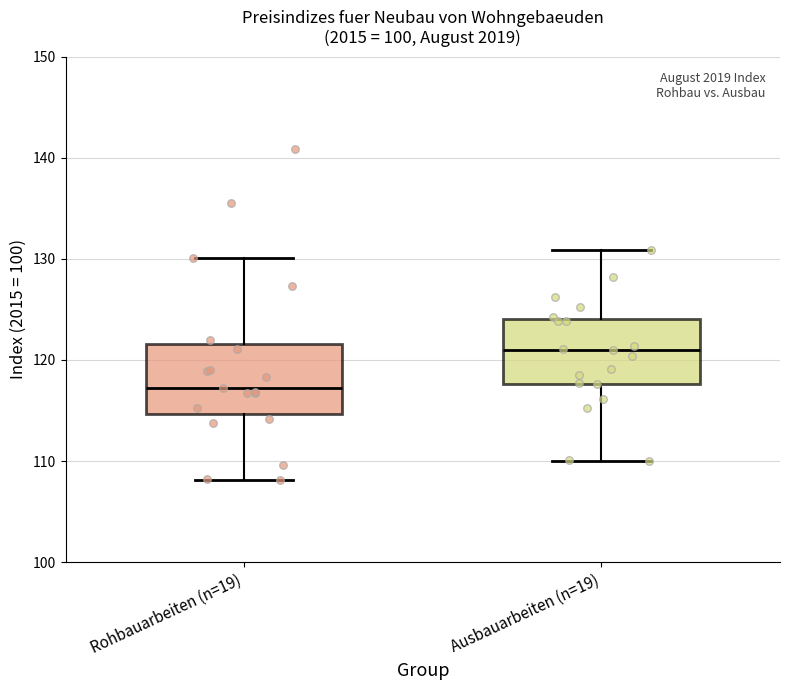

Reading left to right, read every box against the y-axis: the position of its median line, the range the box covers, and the ends of its whiskers. The values are not printed on the chart, so give them approximately, as read against the axis.

Rohbauarbeiten (n=19): median 117, box 115 to 122, whiskers 108 to 130
Ausbauarbeiten (n=19): median 121, box 118 to 124, whiskers 110 to 131